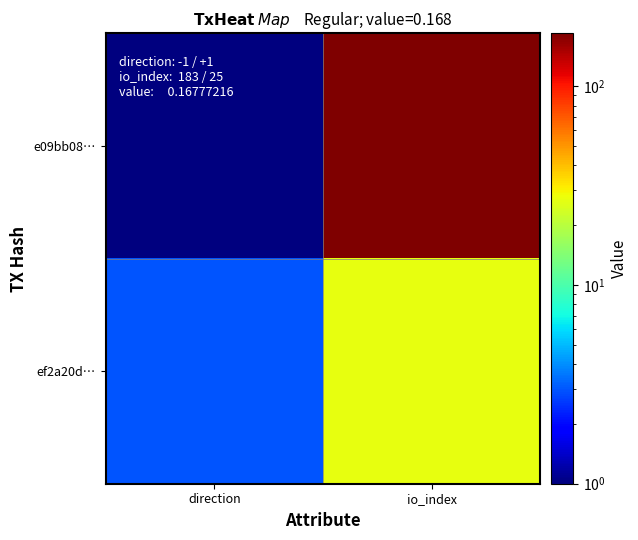

Rank the series at direction from lowest to highest value.

e09bb08…, ef2a20d…